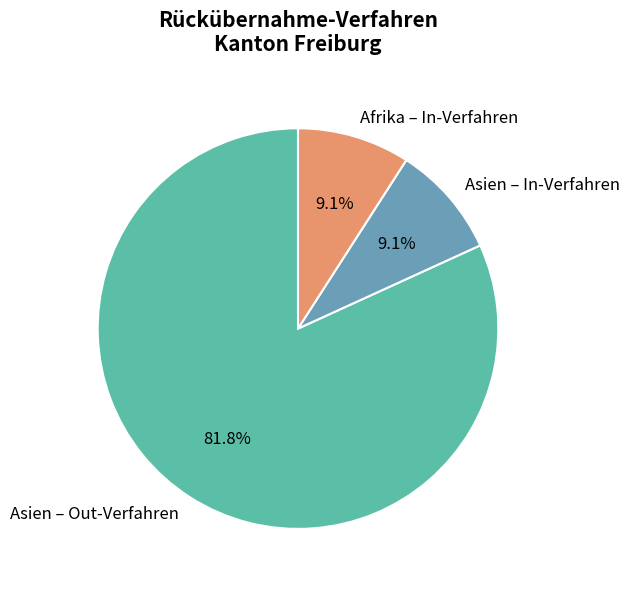

Is Asien – Out-Verfahren the majority of the pie?

Yes